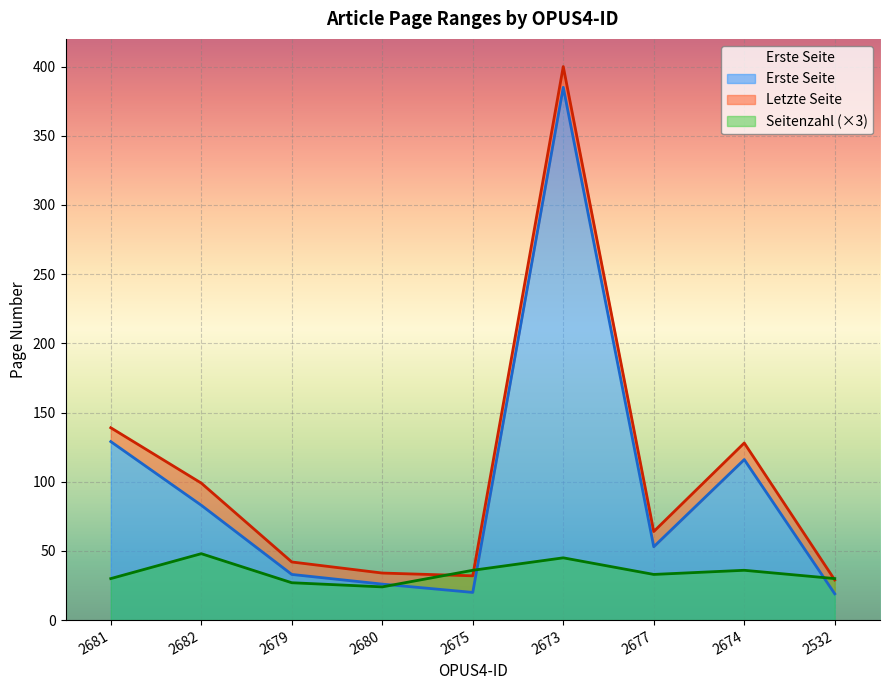

What are all the series names shown in the legend?

Erste Seite, Letzte Seite, Seitenzahl